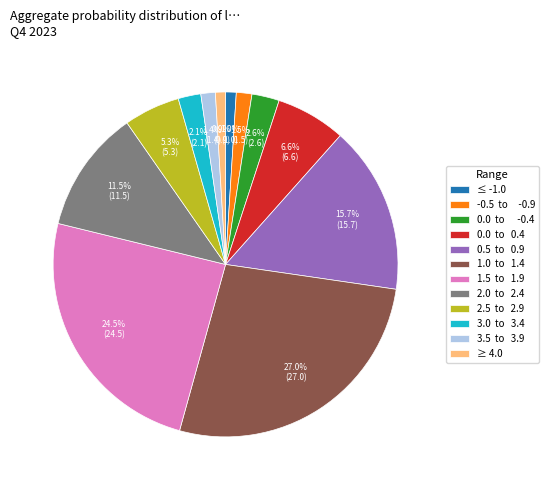

What percentage is NOT represented by 3.5 to 3.9?

98.6%